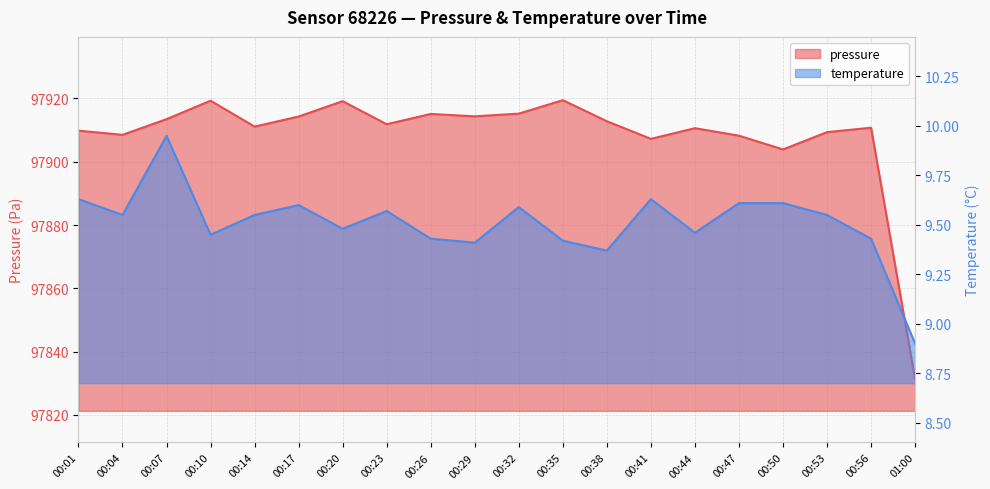

Which label corresponds to the largest value in the chart?

00:35